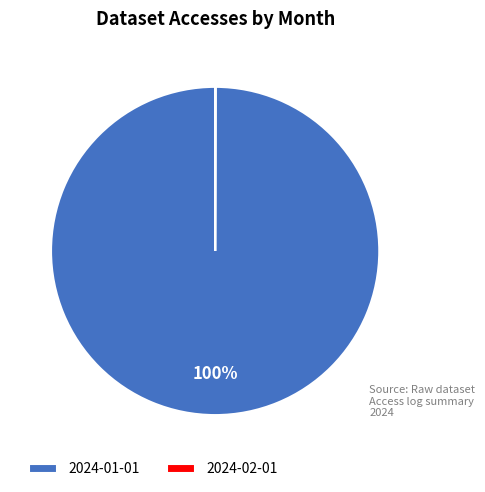

Which slice is the largest?

2024-01-01